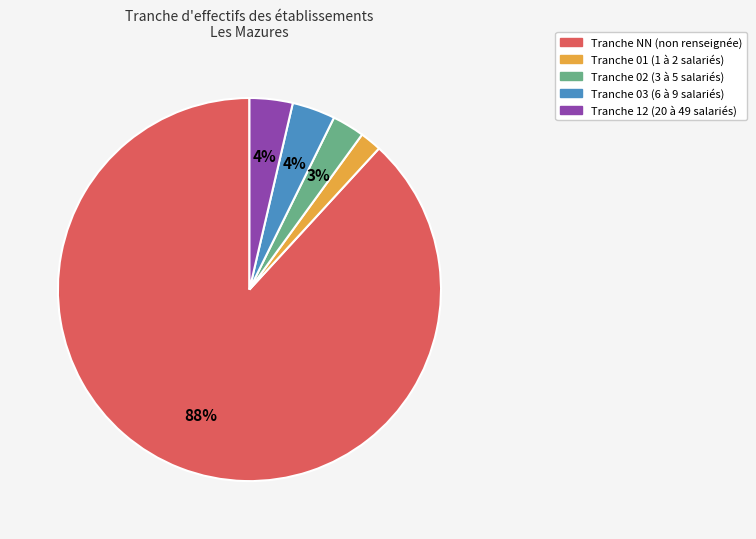

To the nearest percent, what is the average slice percentage?

20%